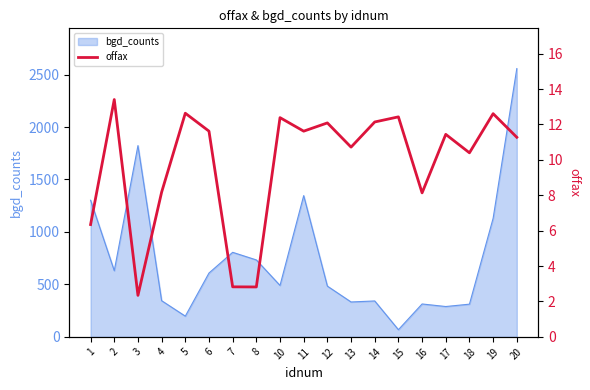

True or false: the data shows 10.4 at 18.

True